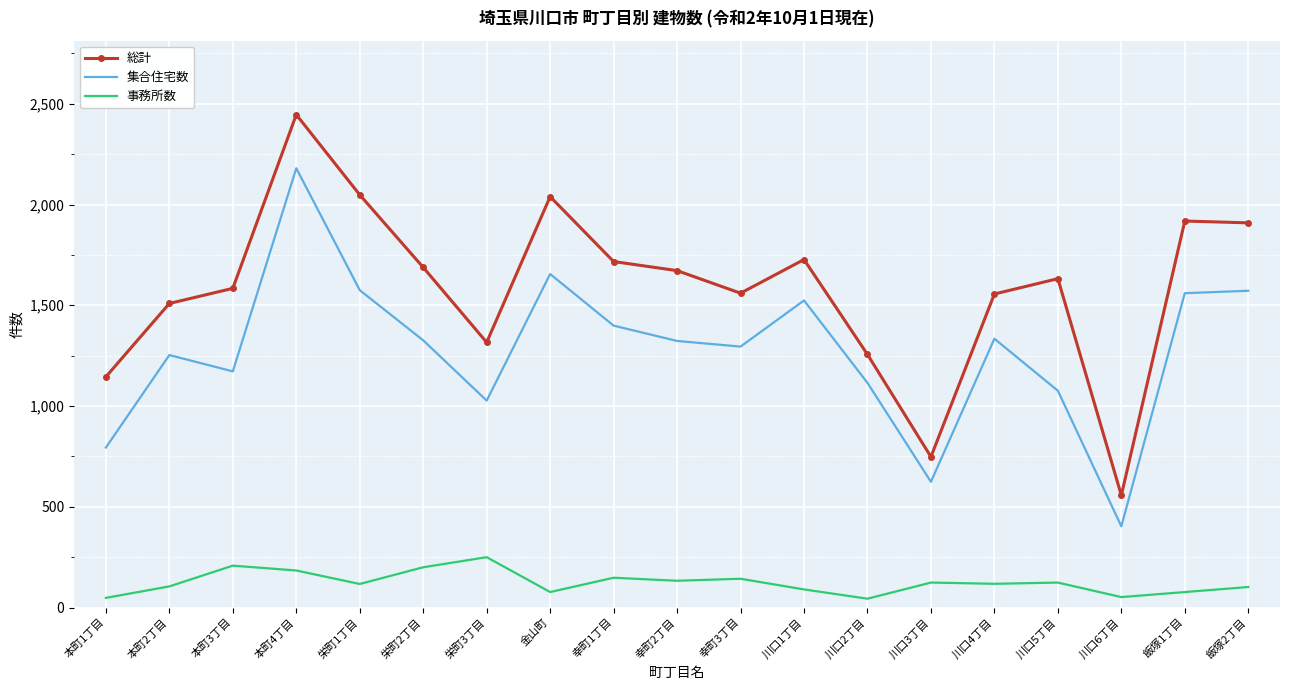

Between 幸町3丁目 and 川口2丁目, which series saw the biggest shift?

総計